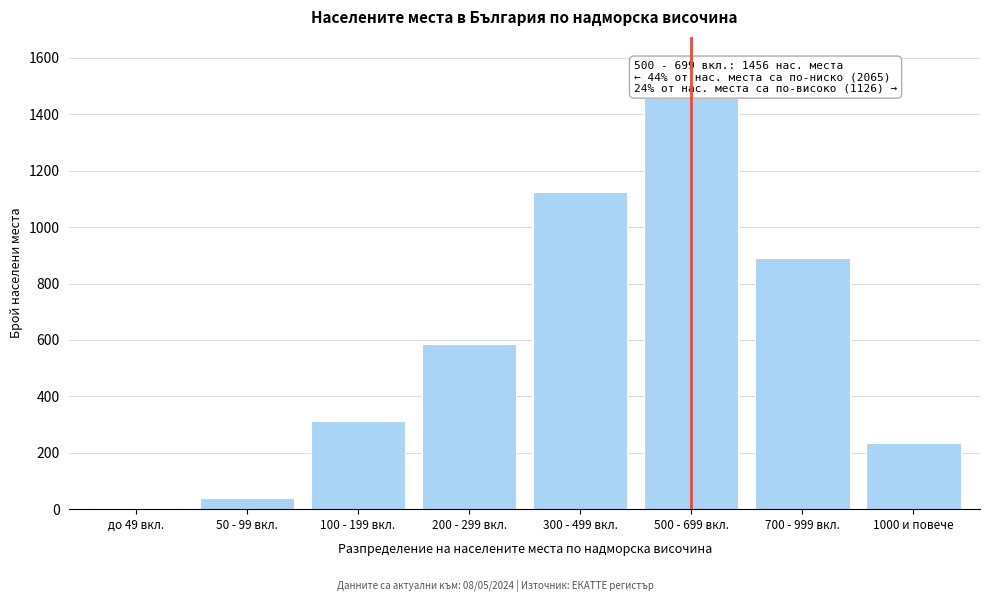

Reading left to right, list all the values displayed in this chart.

до 49 вкл.=4	50 - 99 вкл.=38	100 - 199 вкл.=312	200 - 299 вкл.=587	300 - 499 вкл.=1124	500 - 699 вкл.=1456	700 - 999 вкл.=892	1000 и повече=234